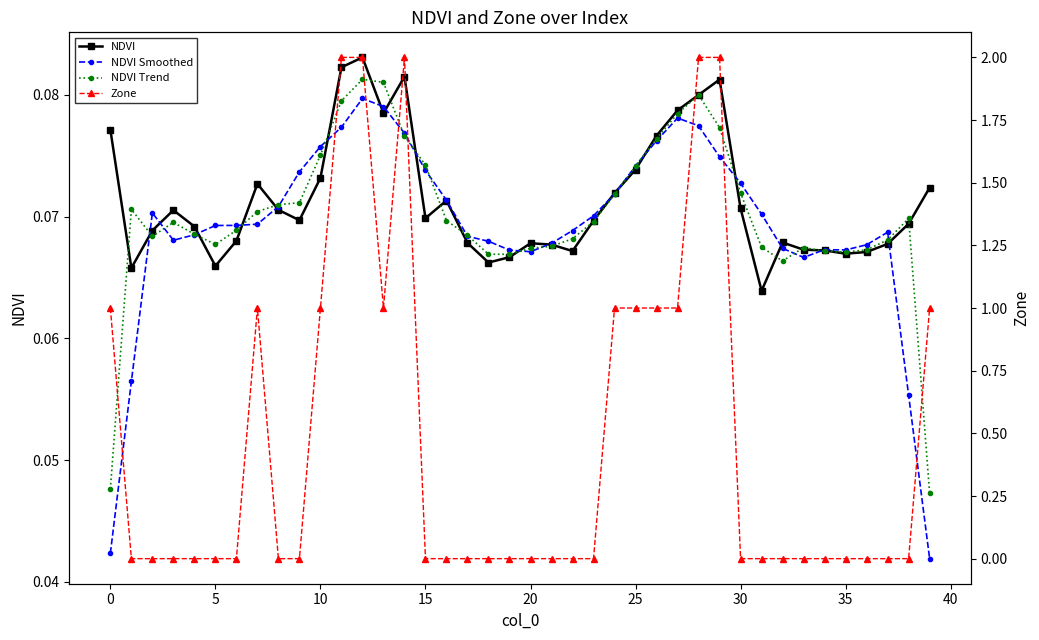

What are all the series names shown in the legend?

NDVI, NDVI Smoothed, NDVI Trend, Zone